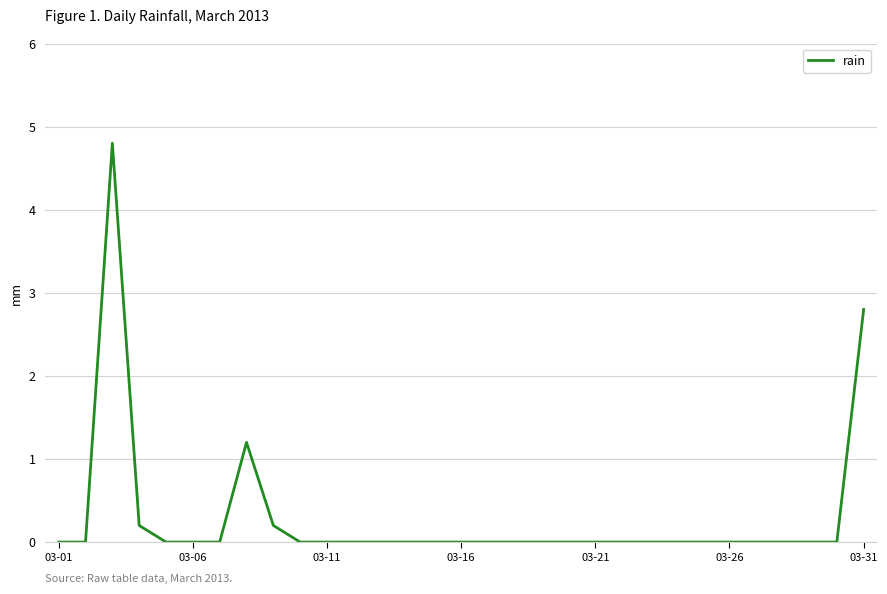

What is the maximum value shown in the chart?

4.8